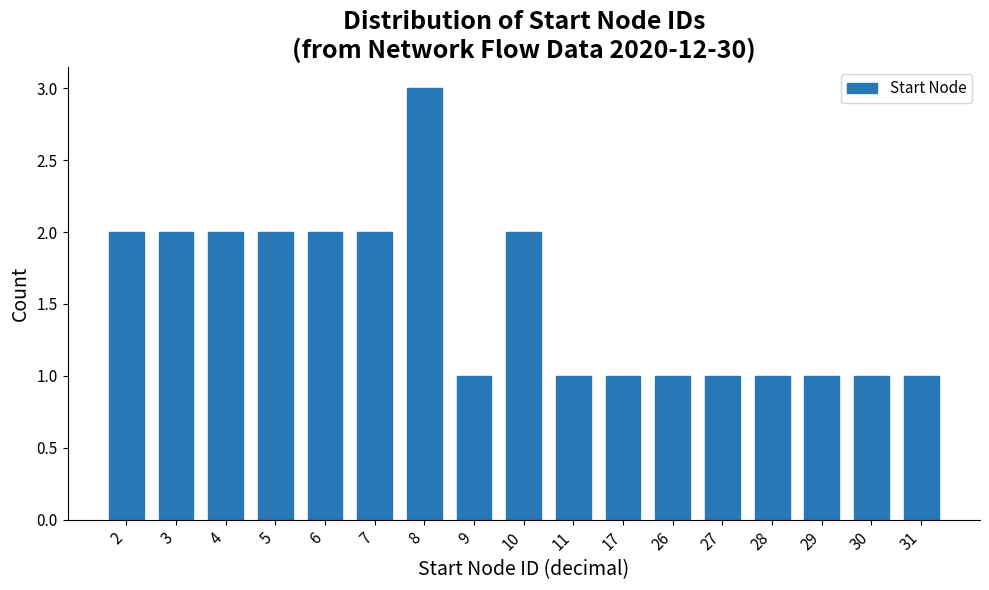

Reading left to right, list all the values displayed in this chart.

2	2	2	2	2	2	3	1	2	1	1	1	1	1	1	1	1